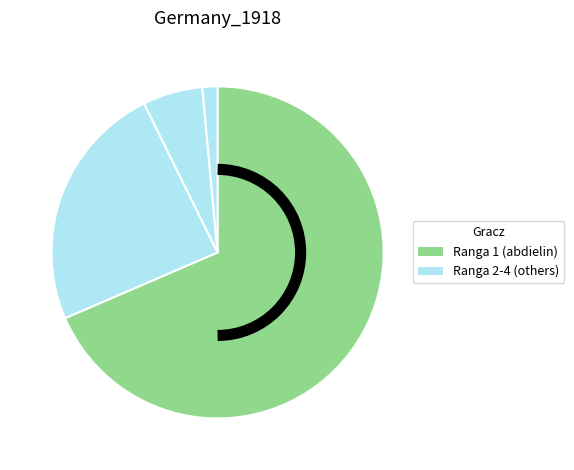

Count the number of slices in the pie.

4